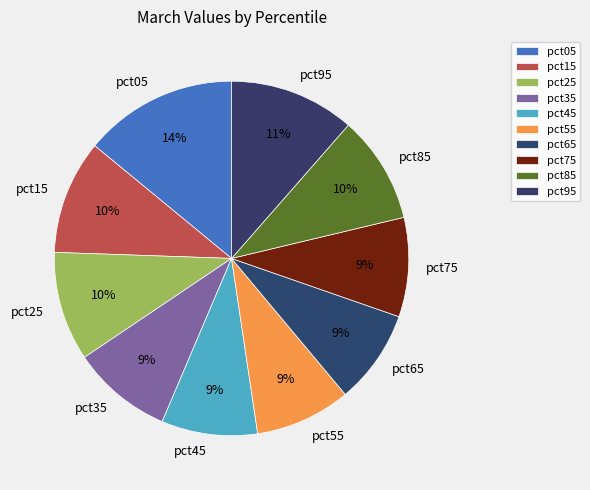

To the nearest percent, what is the average slice percentage?

10%